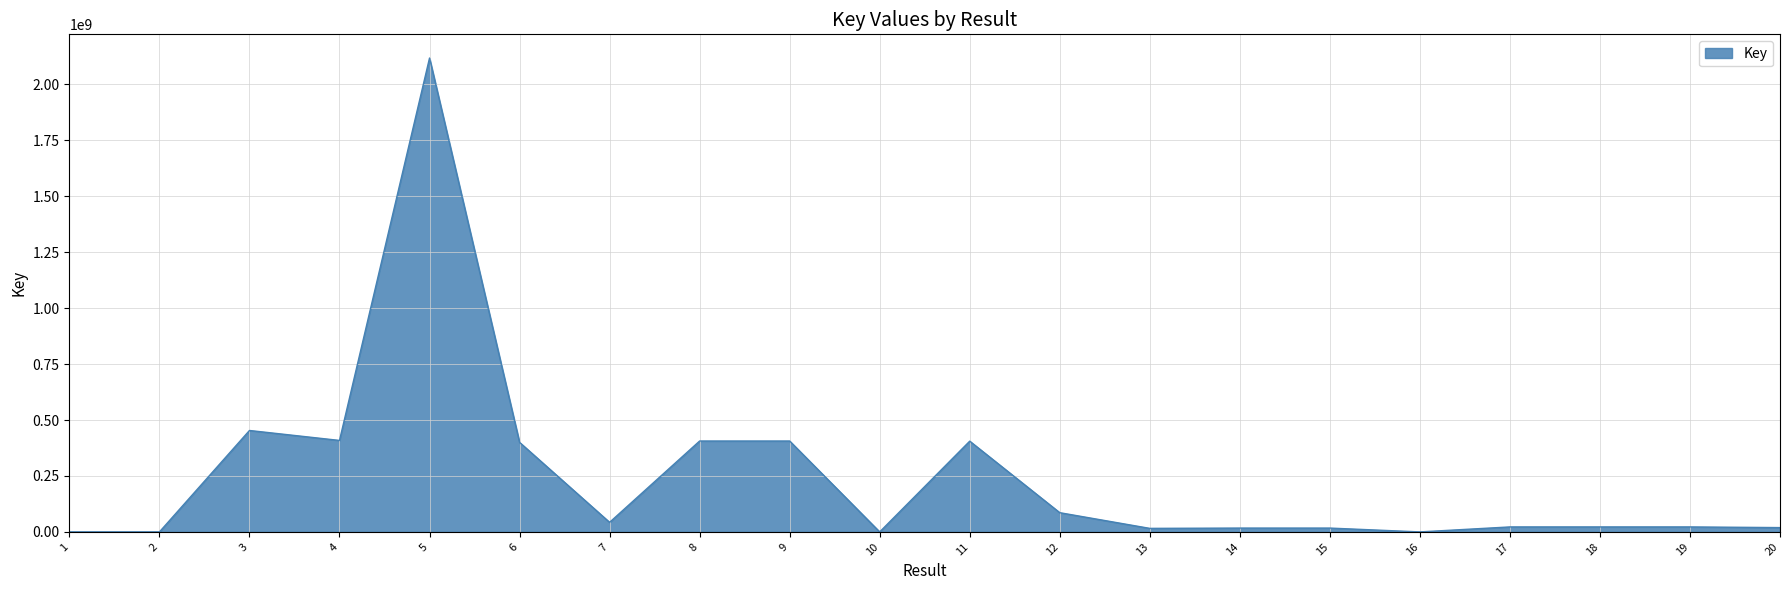

How many series are shown in this chart?

1